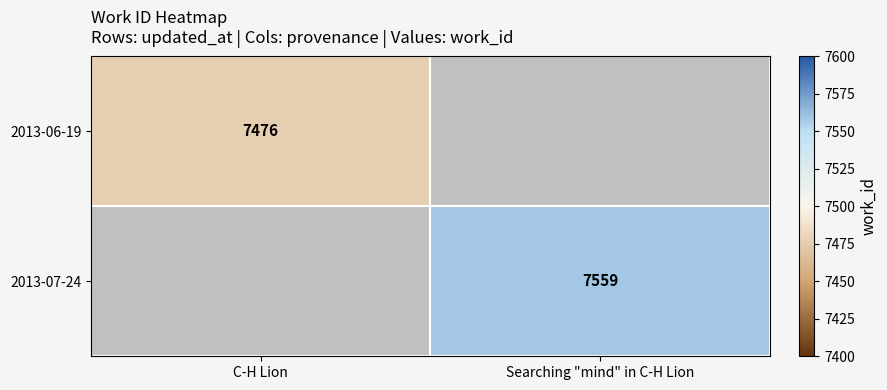

Is it true that 2013-07-24 equals 7559 at Searching "mind" in C-H Lion?

True